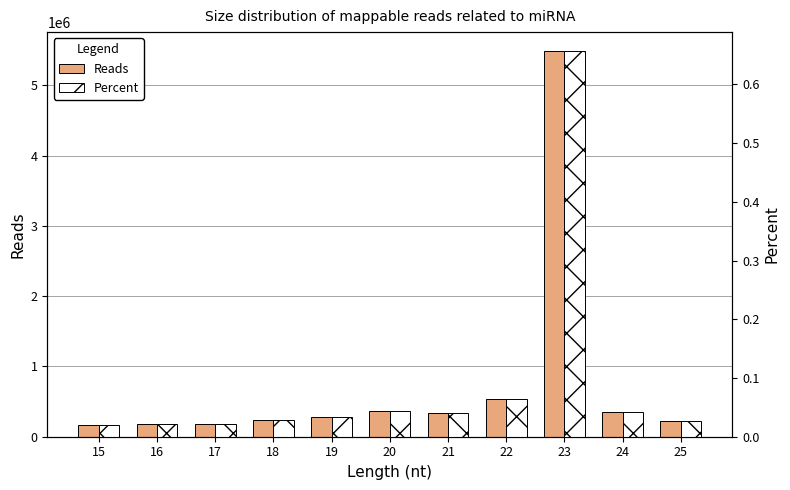

What is the highest value of the Percent series?

0.7